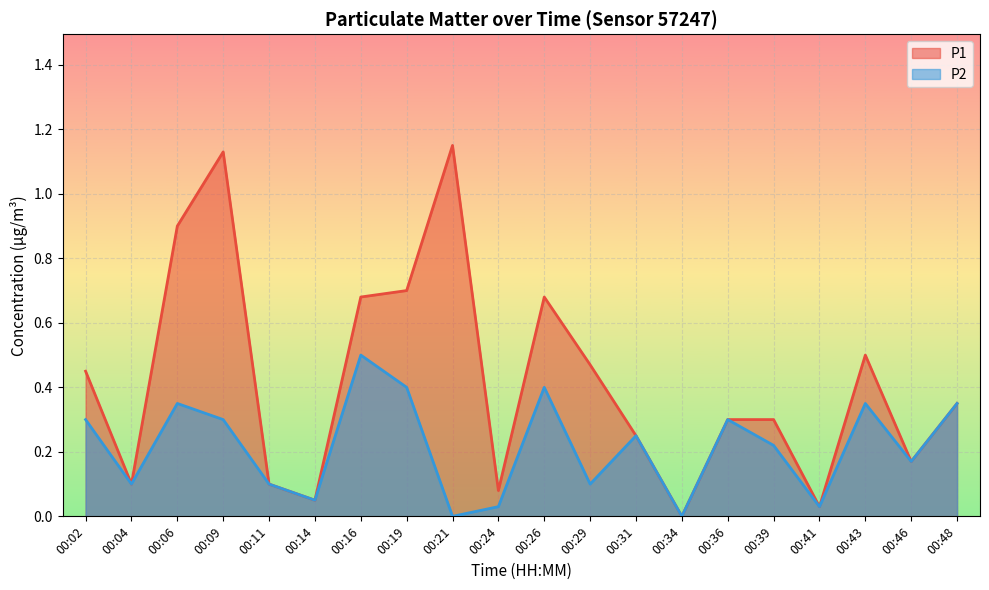

What is the average value of the P2 series?

0.2